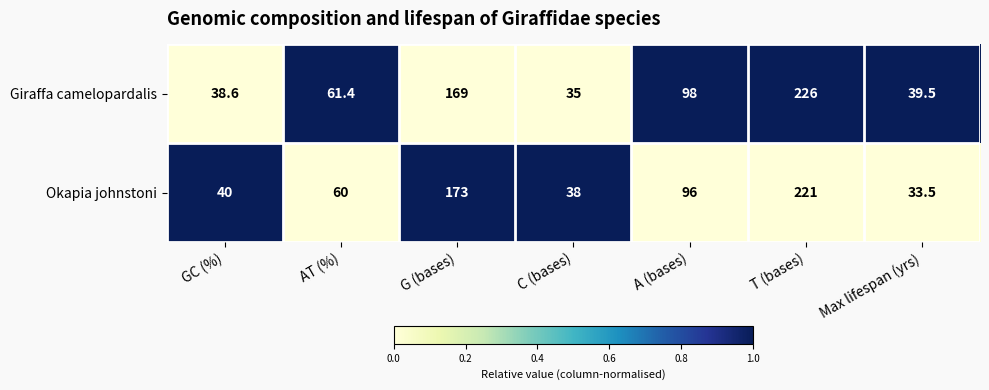

Rank the series at Max lifespan (yrs) from highest to lowest value.

Giraffa camelopardalis, Okapia johnstoni